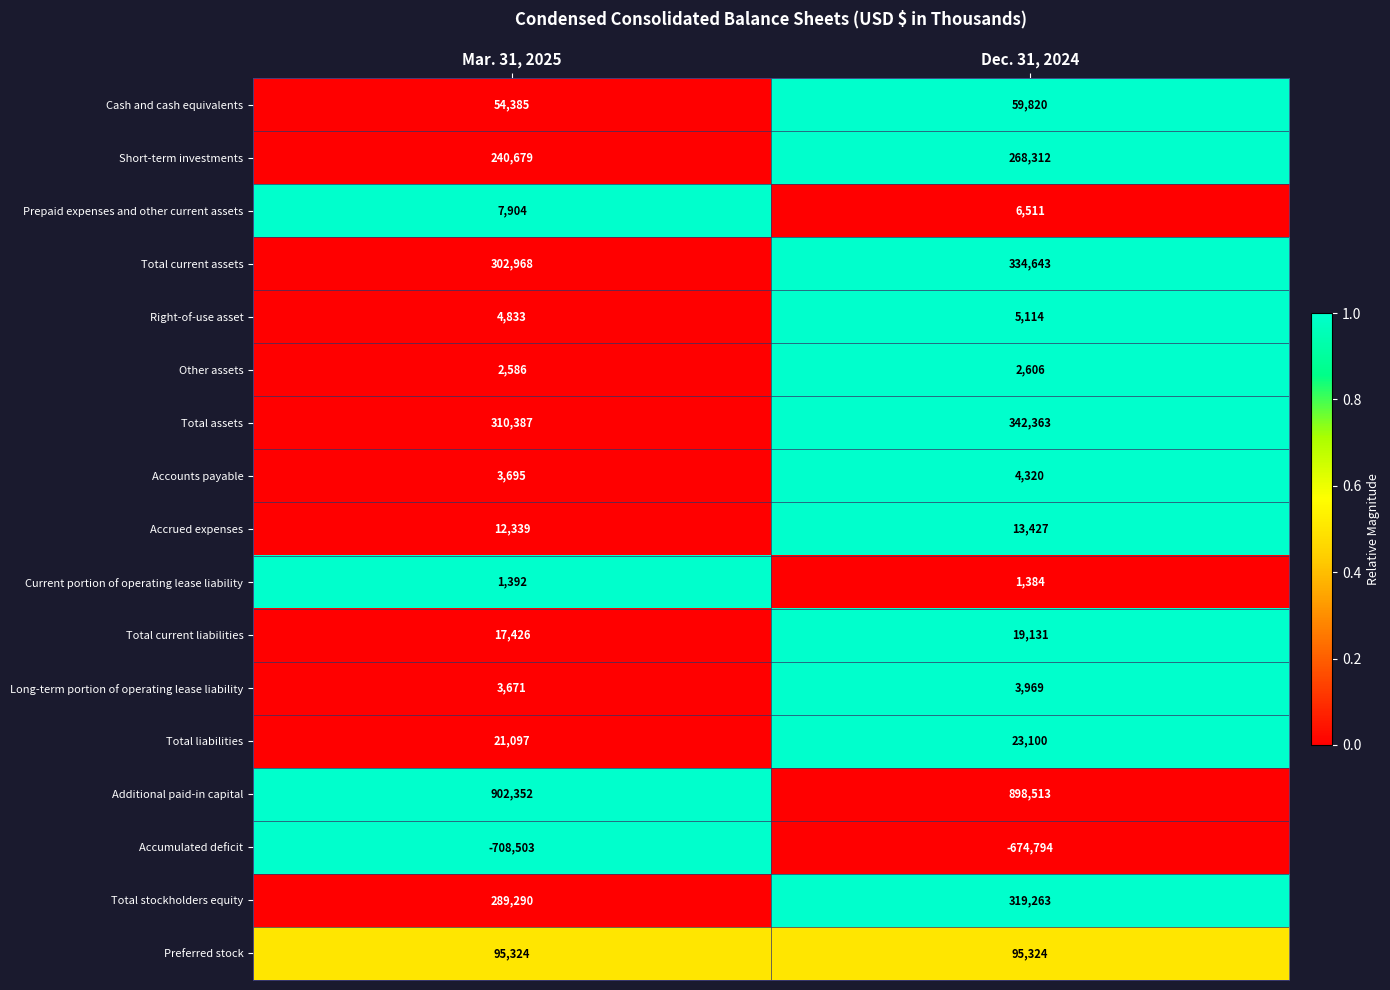

Rank the series at Dec. 31, 2024 from highest to lowest value.

Additional paid-in capital, Total assets, Total current assets, Total stockholders equity, Short-term investments, Preferred stock, Cash and cash equivalents, Total liabilities, Total current liabilities, Accrued expenses, Prepaid expenses and other current assets, Right-of-use asset, Accounts payable, Long-term portion of operating lease liability, Other assets, Current portion of operating lease liability, Accumulated deficit